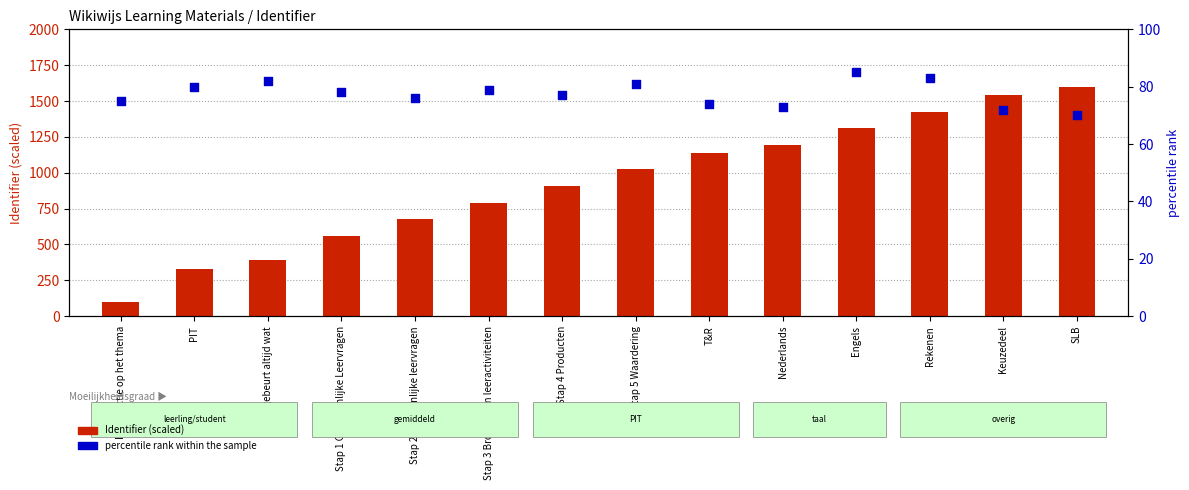

Which series has the widest spread of Y values?

Identifier (scaled)